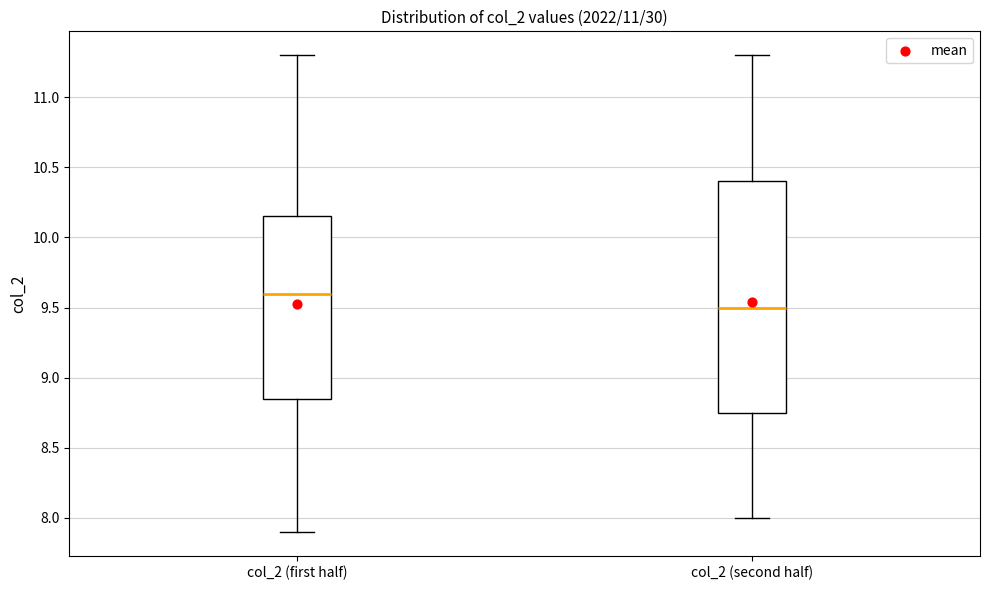

Where is the lower edge of the box for col_2 (first half) on the y-axis? The values are not printed on the chart, so give them approximately, as read against the axis.

8.85